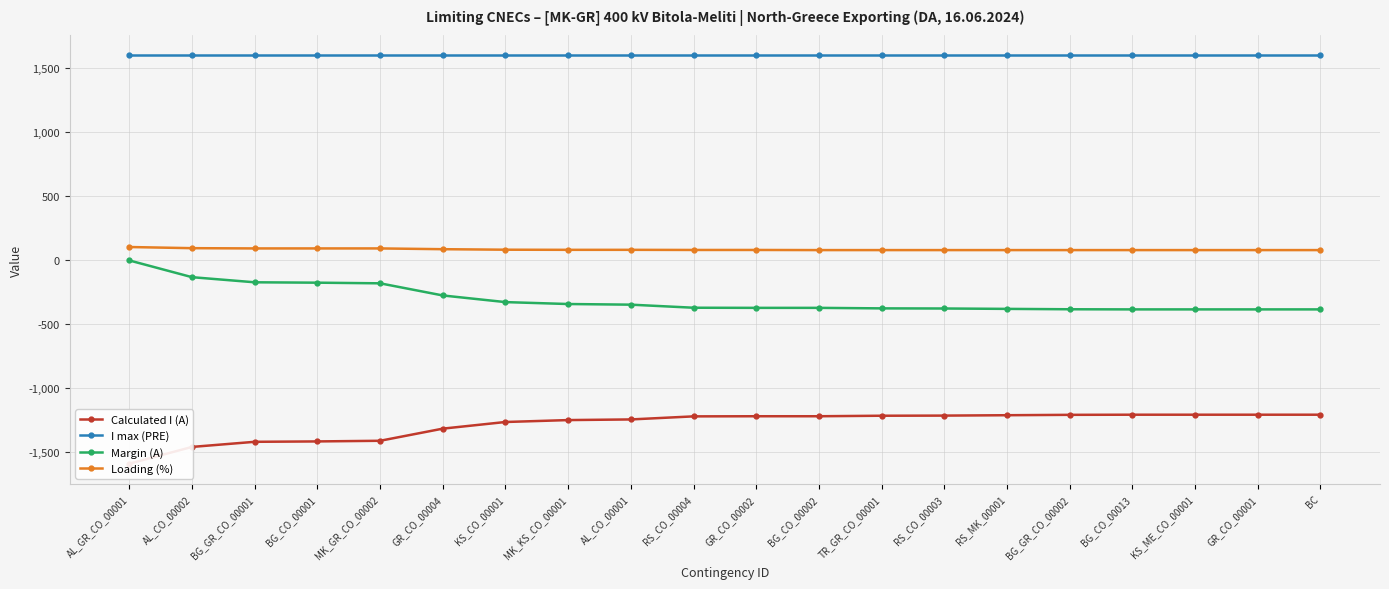

What is the total value across all series at BC?

76